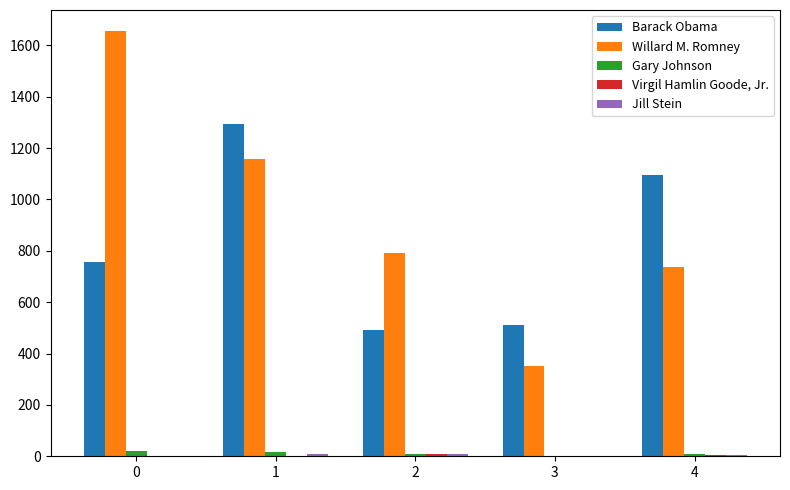

Is it true that Barack Obama equals 699 at 3?

False